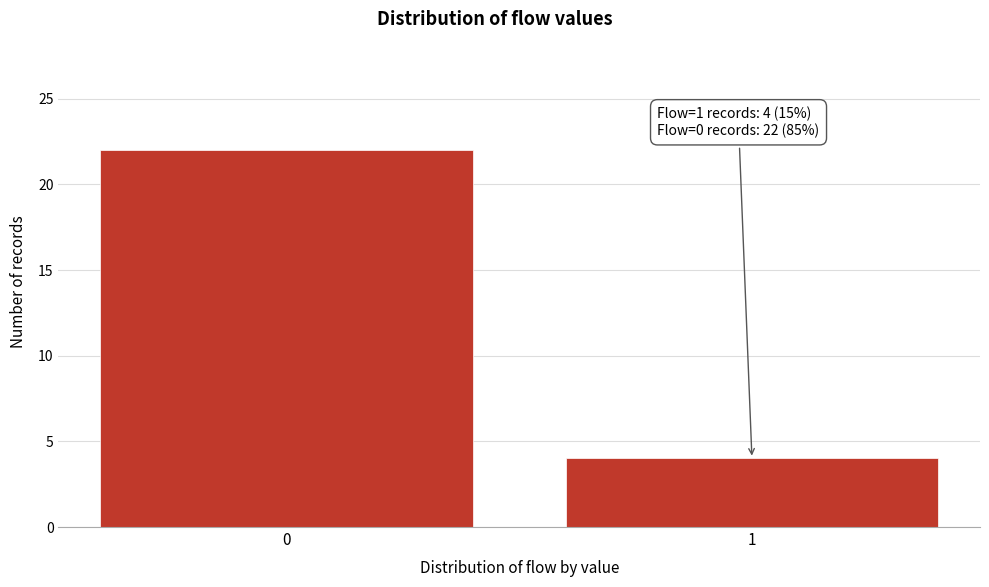

Reading right to left, transcribe all the data shown in this chart.

4	22